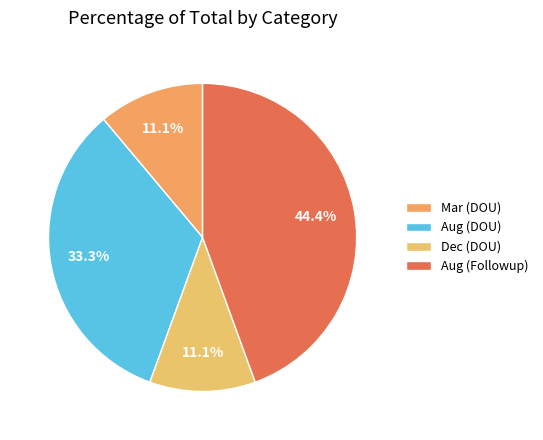

What is the largest slice in the pie chart?

Aug (Followup)